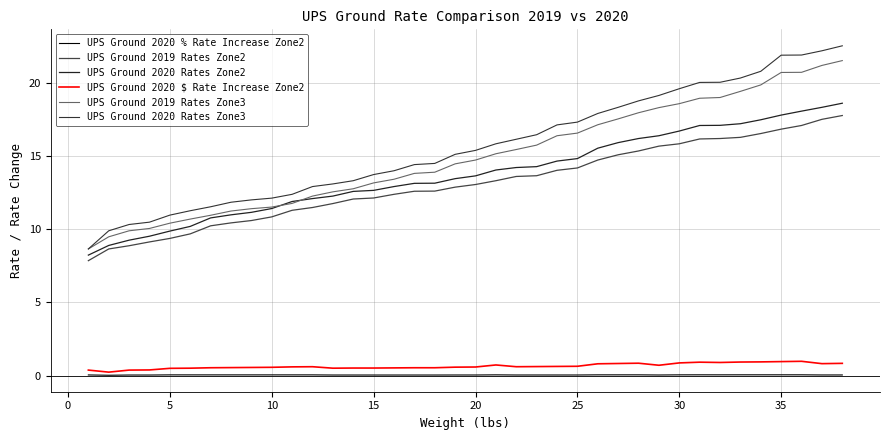

Which series has the largest range (max minus min)?

UPS Ground 2020 Rates Zone3